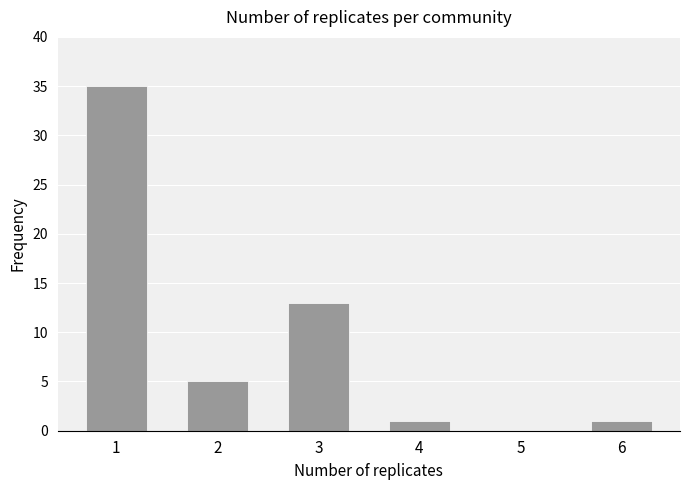

The value at 2 is 5. True or false?

True